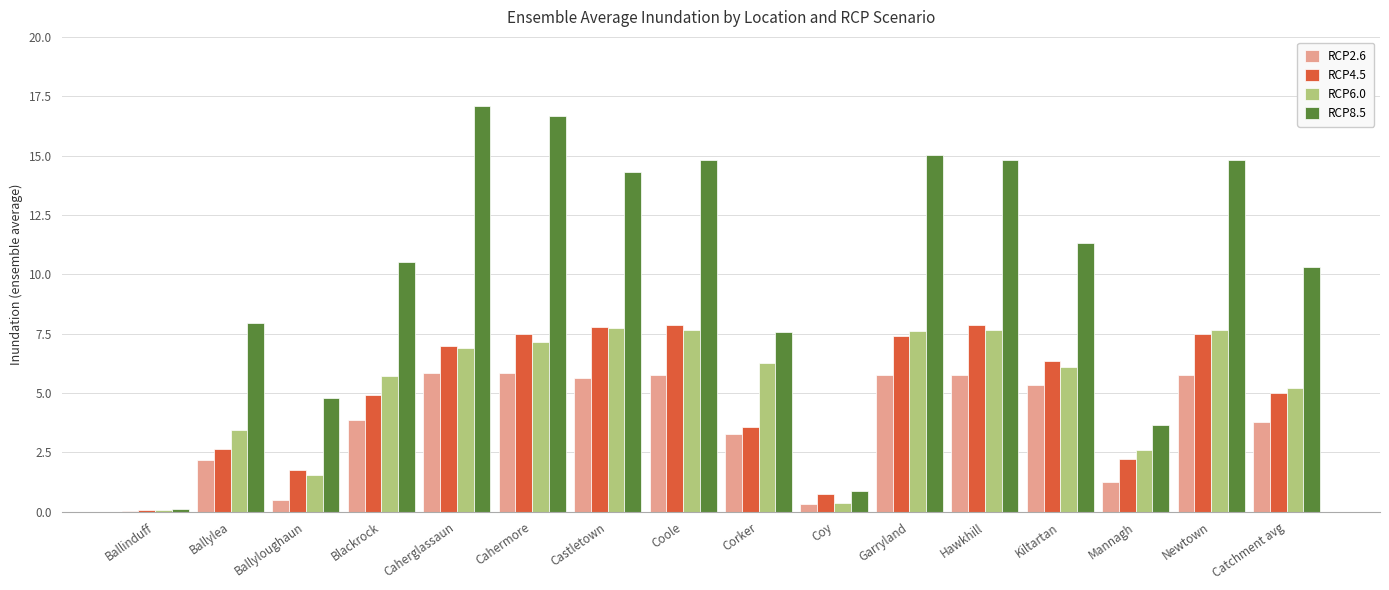

Where does the RCP8.5 series first go above 11?

Caherglassaun